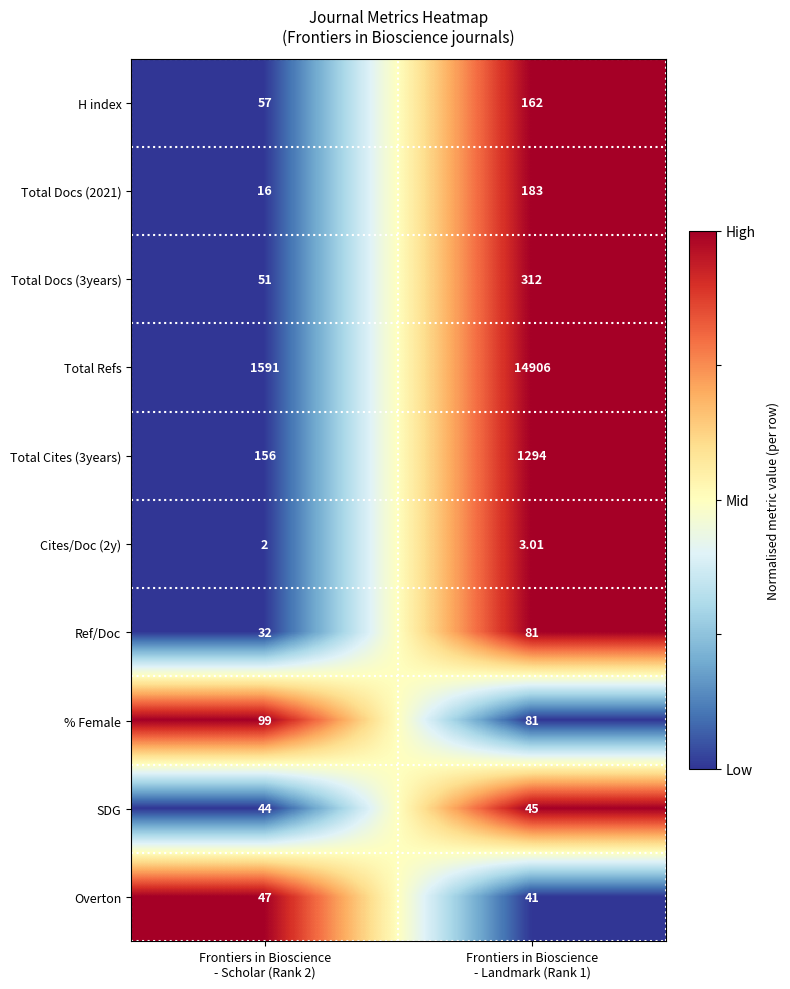

What is the spread (max minus min) of values at Frontiers in Bioscience
- Landmark (Rank 1)?

14903.0